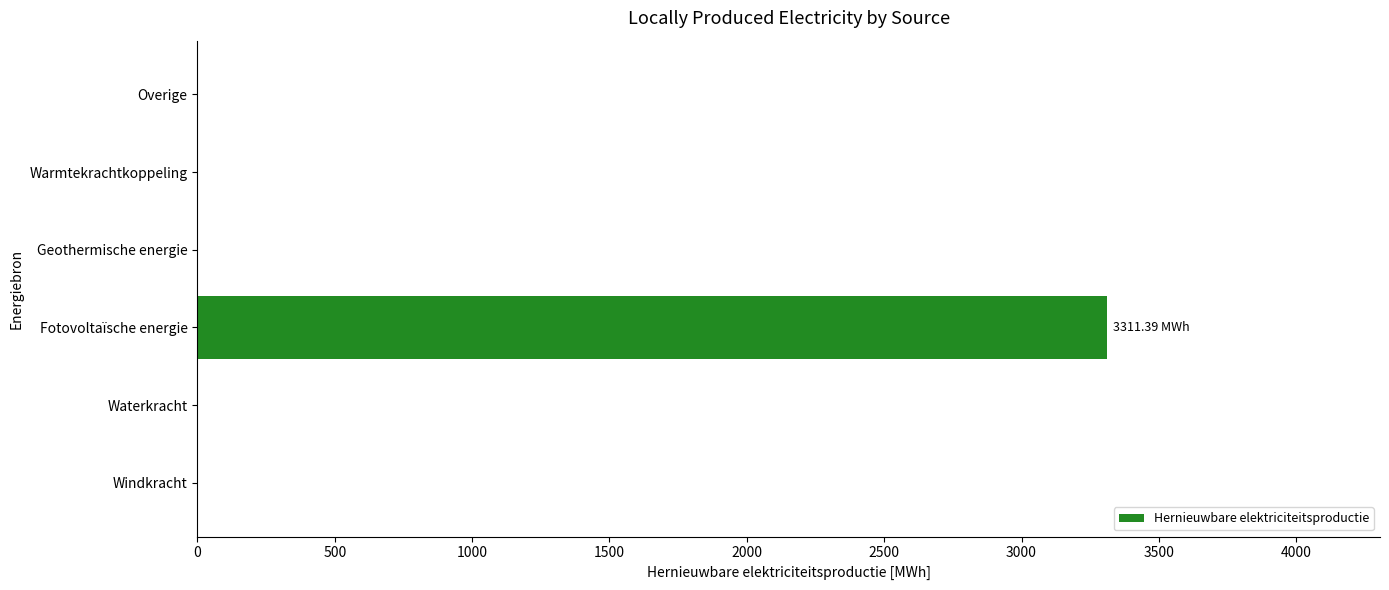

What is the sum of all values?

3311.4